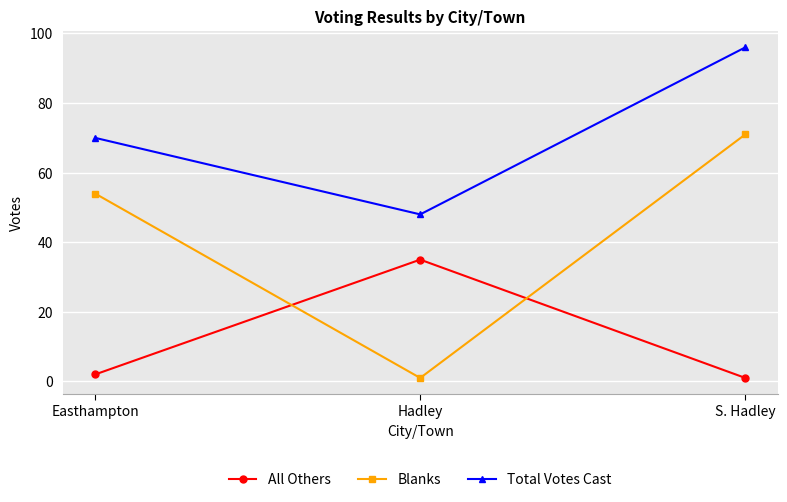

List the series in order of their overall mean, lowest first.

All Others, Blanks, Total Votes Cast